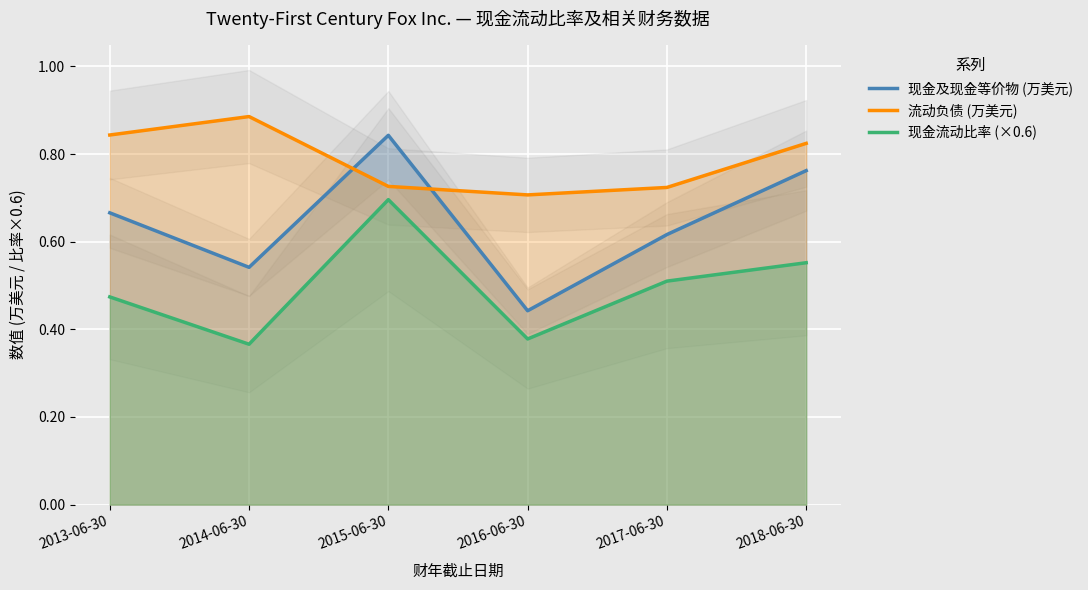

What is the difference between the second highest and second lowest values in the 现金流动比率 (×0.6) series?

0.2